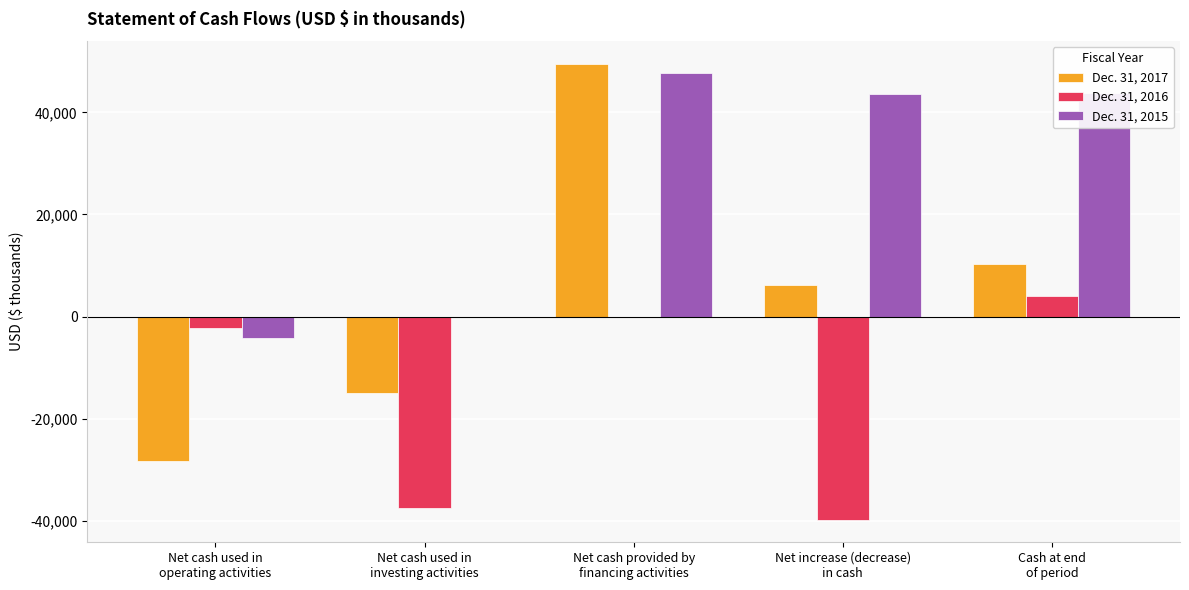

Are the bars horizontal?

No